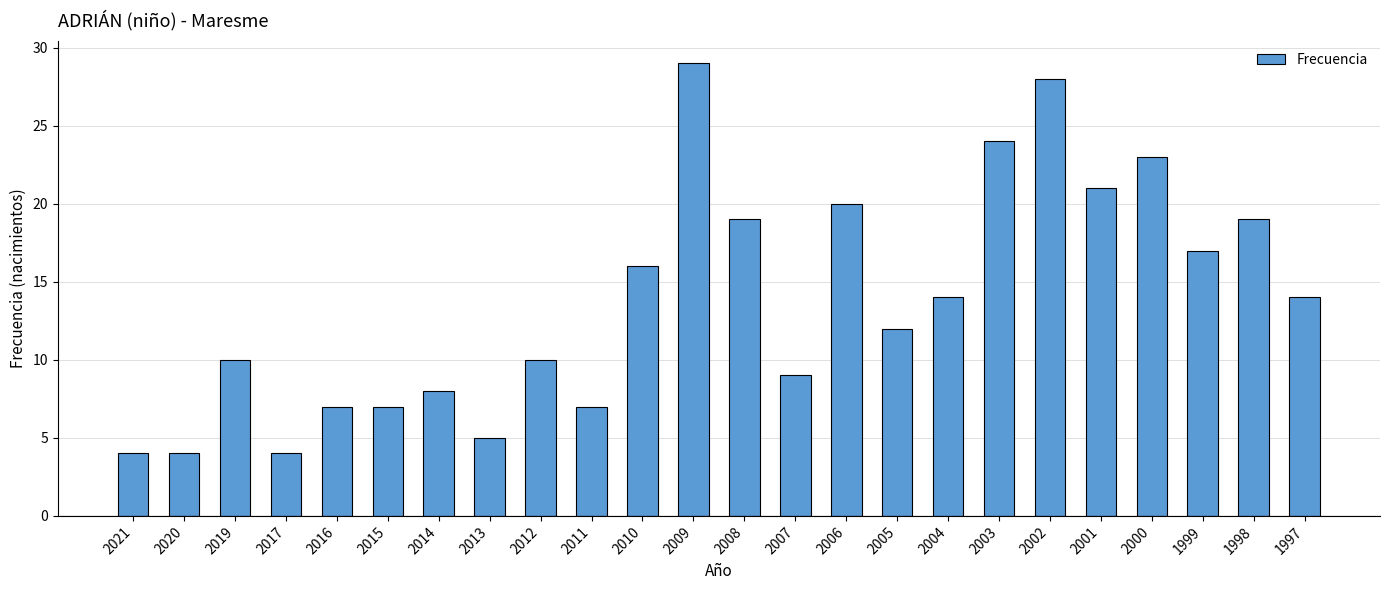

What is the difference between the maximum and second lowest values?

25